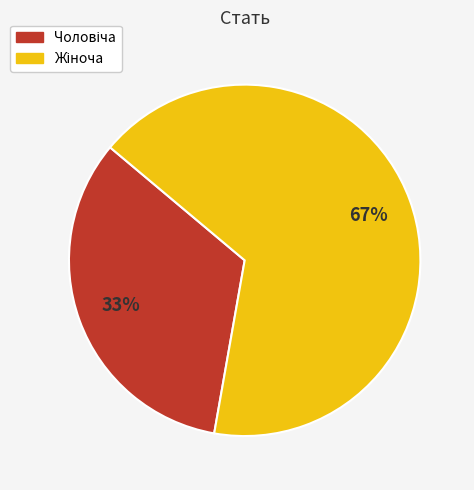

To the nearest percent, what is the average slice percentage?

50%